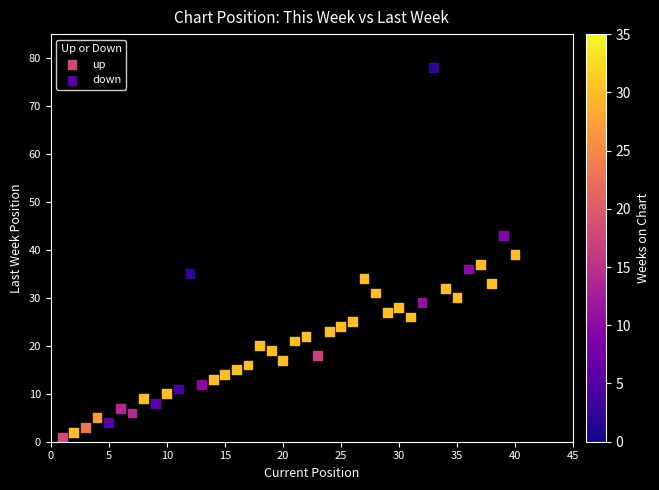

Which series has the largest Y range (max minus min)?

up